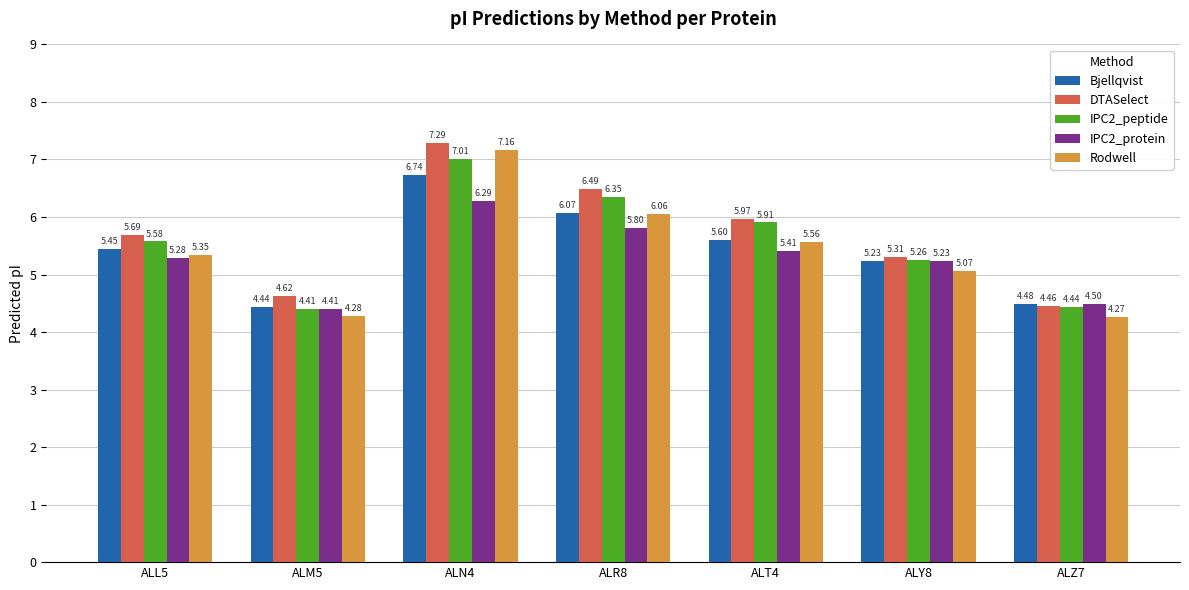

What is the difference between the second highest and second lowest values in the DTASelect series?

1.9